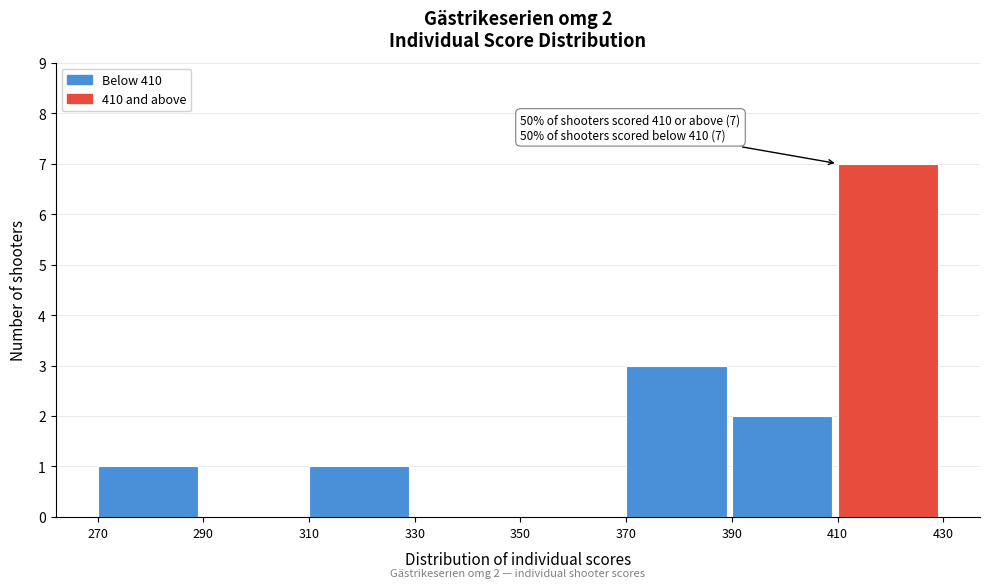

Which range on the x-axis has the tallest bar?

410 to 430